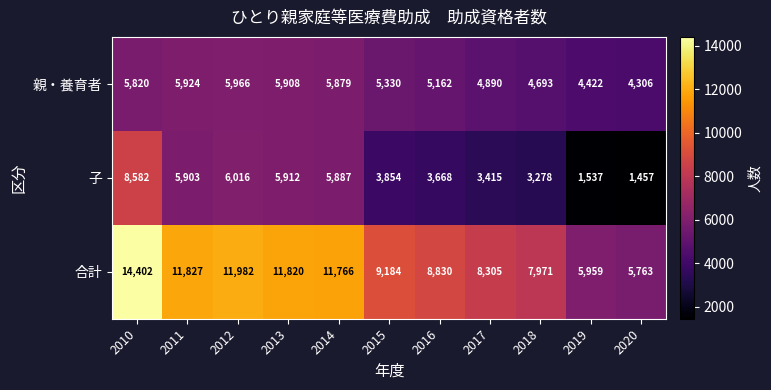

At which category does the chart reach its peak across all series?

2010